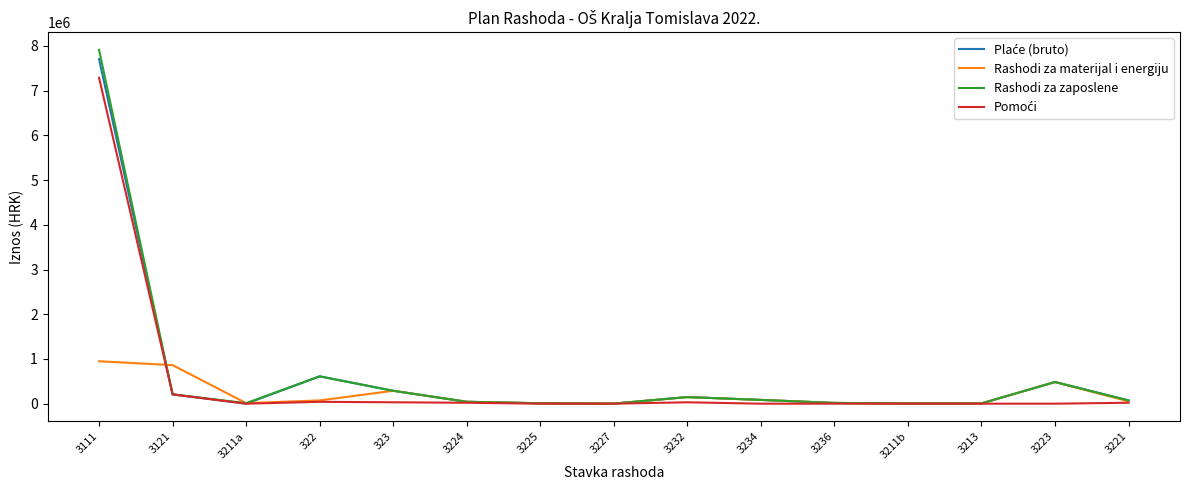

Is this an area chart (filled region under the line)?

No